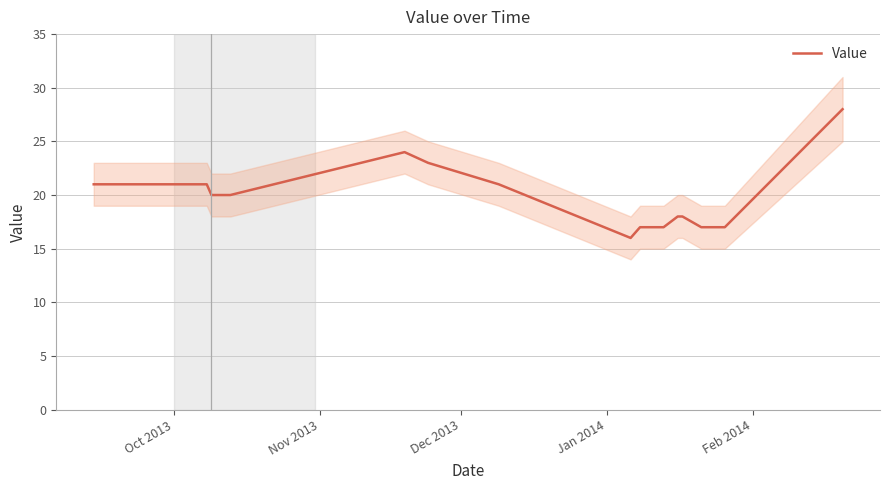

What position from the left is Nov 2013?

2